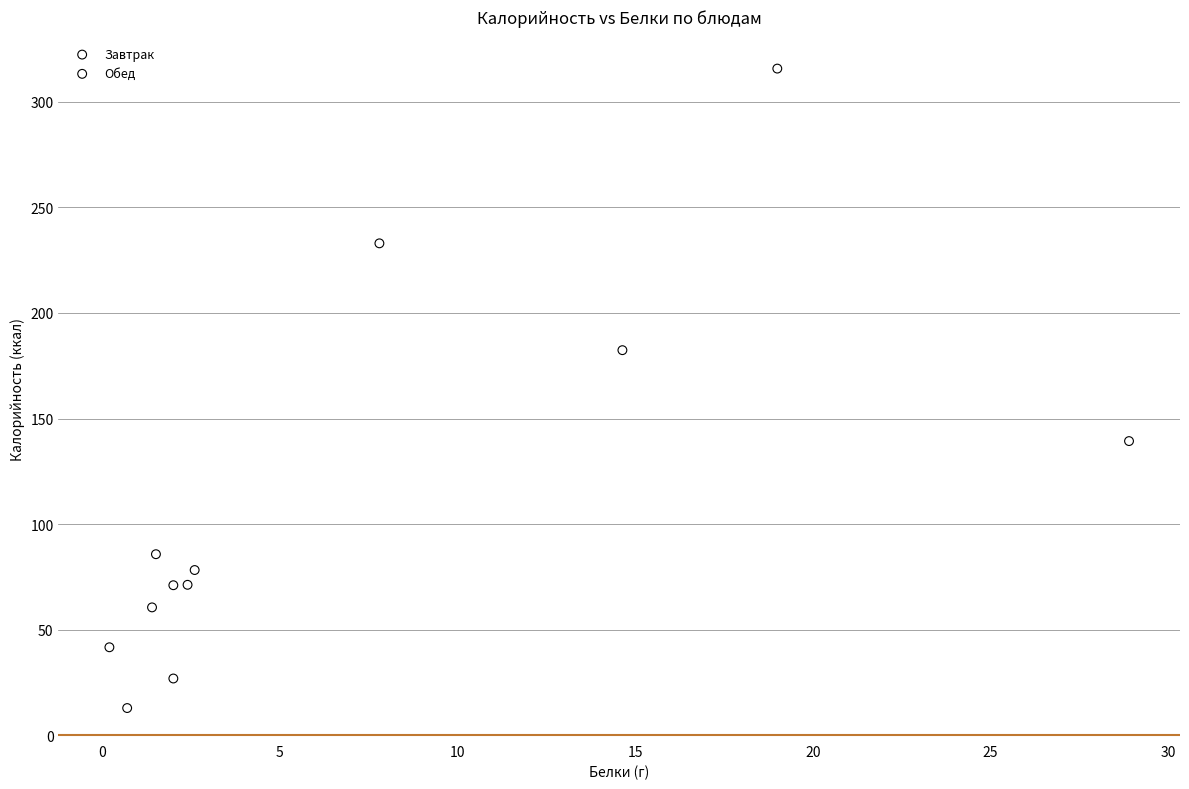

Which series has the widest spread of Y values?

Завтрак